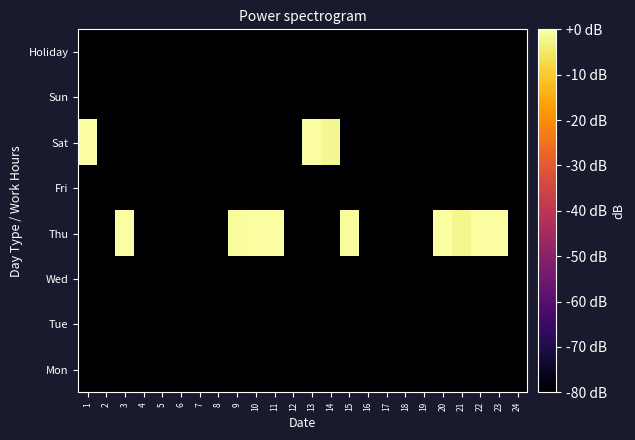

Reading right to left, what are all the values shown in this chart?

Mon: 24=-80.0	23=-80.0	22=-80.0	21=-80.0	20=-80.0	19=-80.0	18=-80.0	17=-80.0	16=-80.0	15=-80.0	14=-80.0	13=-80.0	12=-80.0	11=-80.0	10=-80.0	9=-80.0	8=-80.0	7=-80.0	6=-80.0	5=-80.0	4=-80.0	3=-80.0	2=-80.0	1=-80.0
Tue: 24=-80.0	23=-80.0	22=-80.0	21=-80.0	20=-80.0	19=-80.0	18=-80.0	17=-80.0	16=-80.0	15=-80.0	14=-80.0	13=-80.0	12=-80.0	11=-80.0	10=-80.0	9=-80.0	8=-80.0	7=-80.0	6=-80.0	5=-80.0	4=-80.0	3=-80.0	2=-80.0	1=-80.0
Wed: 24=-80.0	23=-80.0	22=-80.0	21=-80.0	20=-80.0	19=-80.0	18=-80.0	17=-80.0	16=-80.0	15=-80.0	14=-80.0	13=-80.0	12=-80.0	11=-80.0	10=-80.0	9=-80.0	8=-80.0	7=-80.0	6=-80.0	5=-80.0	4=-80.0	3=-80.0	2=-80.0	1=-80.0
Thu: 24=-80.0	23=-0.4	22=-0.4	21=-2.0	20=-0.6	19=-80.0	18=-80.0	17=-80.0	16=-80.0	15=-0.6	14=-80.0	13=-80.0	12=-80.0	11=-0.6	10=-0.6	9=-0.8	8=-80.0	7=-80.0	6=-80.0	5=-80.0	4=-80.0	3=-0.6	2=-80.0	1=-80.0
Fri: 24=-80.0	23=-80.0	22=-80.0	21=-80.0	20=-80.0	19=-80.0	18=-80.0	17=-80.0	16=-80.0	15=-80.0	14=-80.0	13=-80.0	12=-80.0	11=-80.0	10=-80.0	9=-80.0	8=-80.0	7=-80.0	6=-80.0	5=-80.0	4=-80.0	3=-80.0	2=-80.0	1=-80.0
Sat: 24=-80.0	23=-80.0	22=-80.0	21=-80.0	20=-80.0	19=-80.0	18=-80.0	17=-80.0	16=-80.0	15=-80.0	14=-1.8	13=-0.5	12=-80.0	11=-80.0	10=-80.0	9=-80.0	8=-80.0	7=-80.0	6=-80.0	5=-80.0	4=-80.0	3=-80.0	2=-80.0	1=-0.6
Sun: 24=-80.0	23=-80.0	22=-80.0	21=-80.0	20=-80.0	19=-80.0	18=-80.0	17=-80.0	16=-80.0	15=-80.0	14=-80.0	13=-80.0	12=-80.0	11=-80.0	10=-80.0	9=-80.0	8=-80.0	7=-80.0	6=-80.0	5=-80.0	4=-80.0	3=-80.0	2=-80.0	1=-80.0
Holiday: 24=-80.0	23=-80.0	22=-80.0	21=-80.0	20=-80.0	19=-80.0	18=-80.0	17=-80.0	16=-80.0	15=-80.0	14=-80.0	13=-80.0	12=-80.0	11=-80.0	10=-80.0	9=-80.0	8=-80.0	7=-80.0	6=-80.0	5=-80.0	4=-80.0	3=-80.0	2=-80.0	1=-80.0